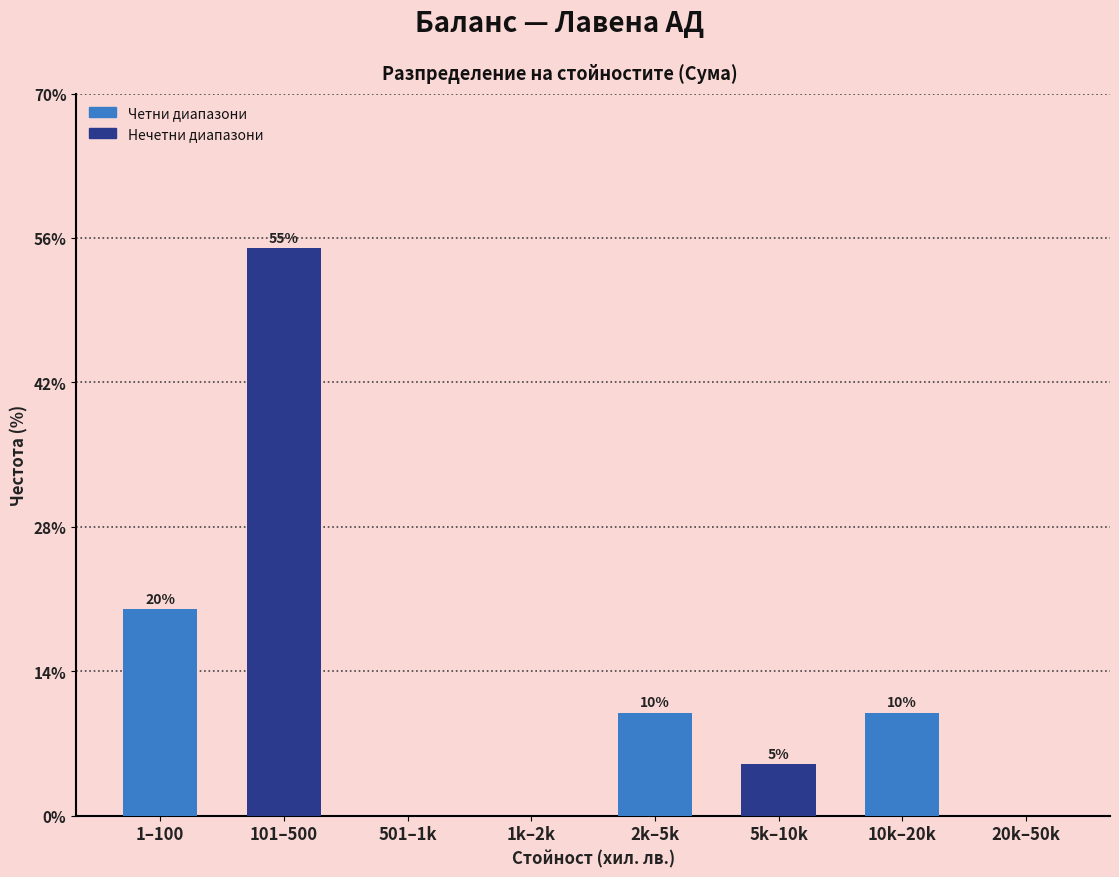

Reading left to right, transcribe all the data shown in this chart.

1–100=20.0	101–500=55.0	501–1k=0.0	1k–2k=0.0	2k–5k=10.0	5k–10k=5.0	10k–20k=10.0	20k–50k=0.0